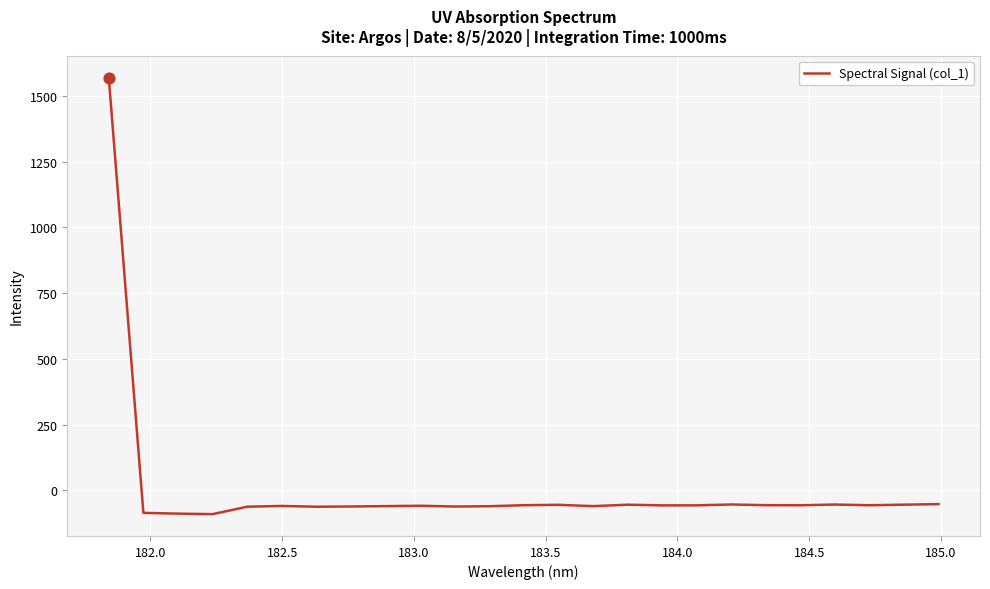

What is the greatest value displayed?

1569.8